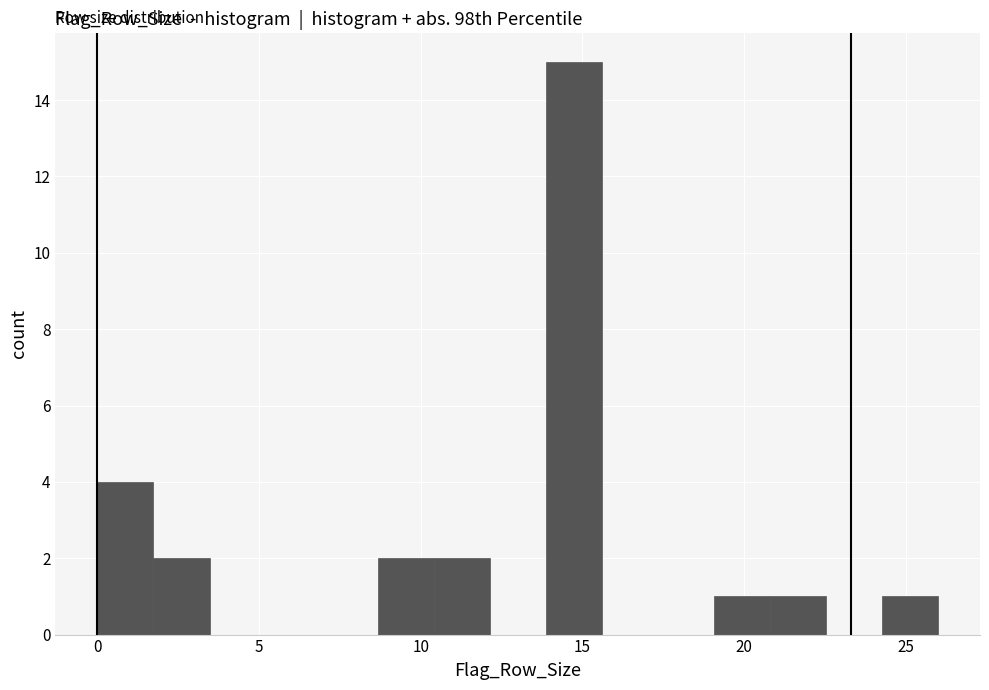

Around what value on the x-axis is the tallest bar? Give the approximate position of its centre, as read against the axis.

14.5